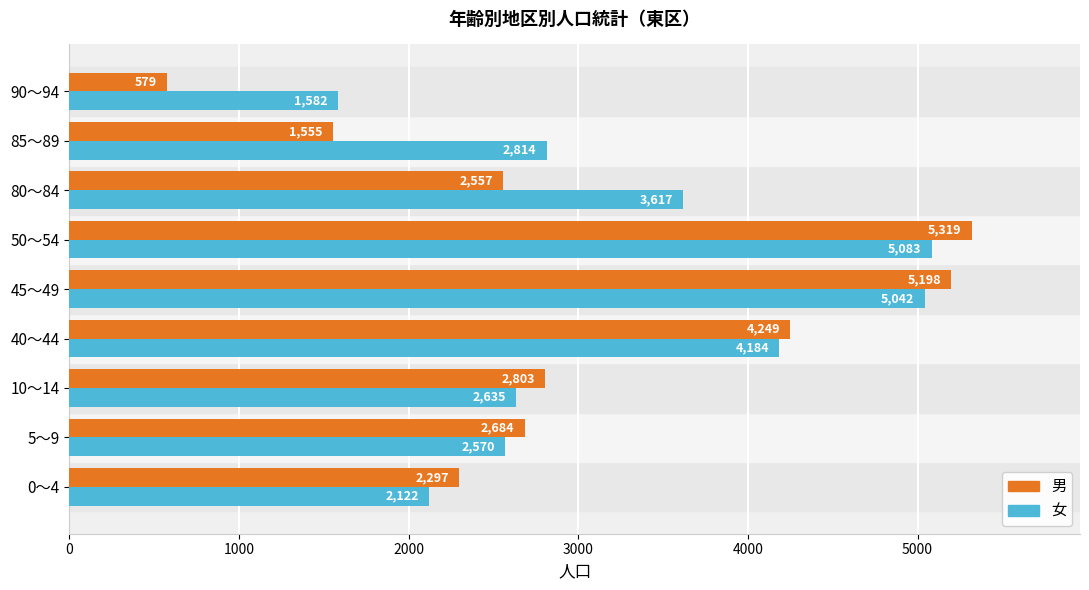

At how many categories does at least one series exceed 2587?

7